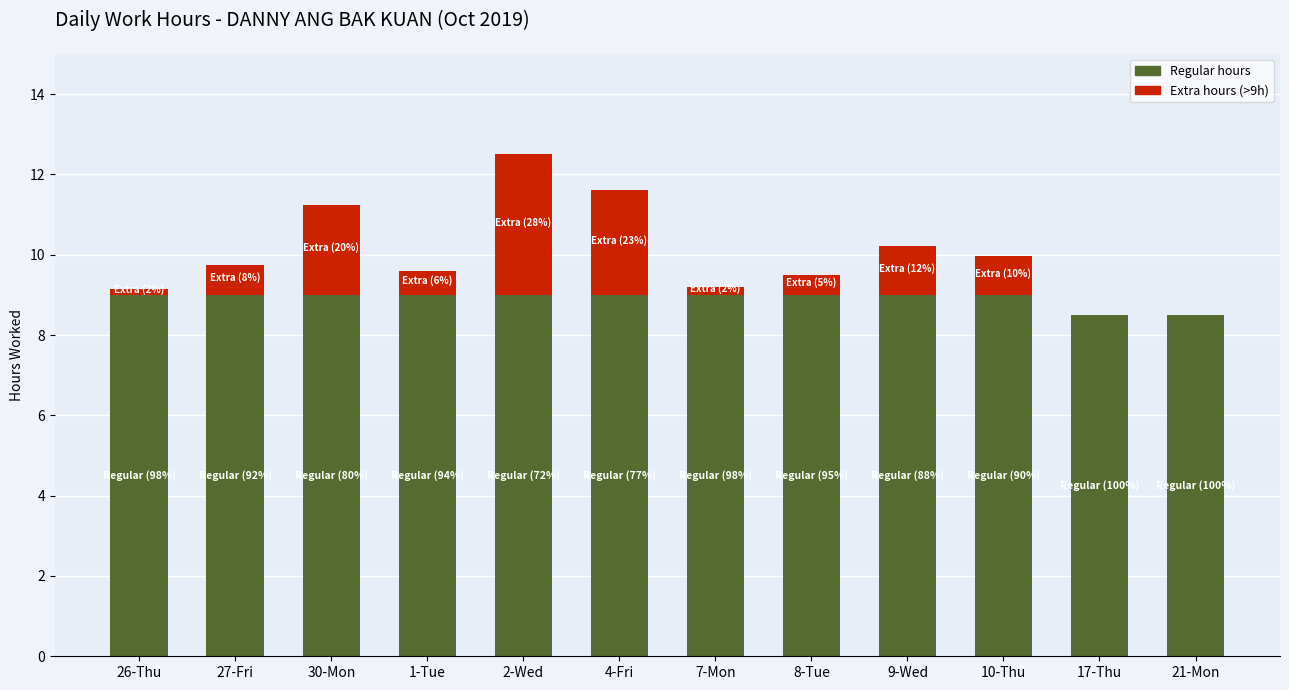

Reading left to right, transcribe the values for Regular hours.

26-Thu=9.0	27-Fri=9.0	30-Mon=9.0	1-Tue=9.0	2-Wed=9.0	4-Fri=9.0	7-Mon=9.0	8-Tue=9.0	9-Wed=9.0	10-Thu=9.0	17-Thu=8.5	21-Mon=8.5